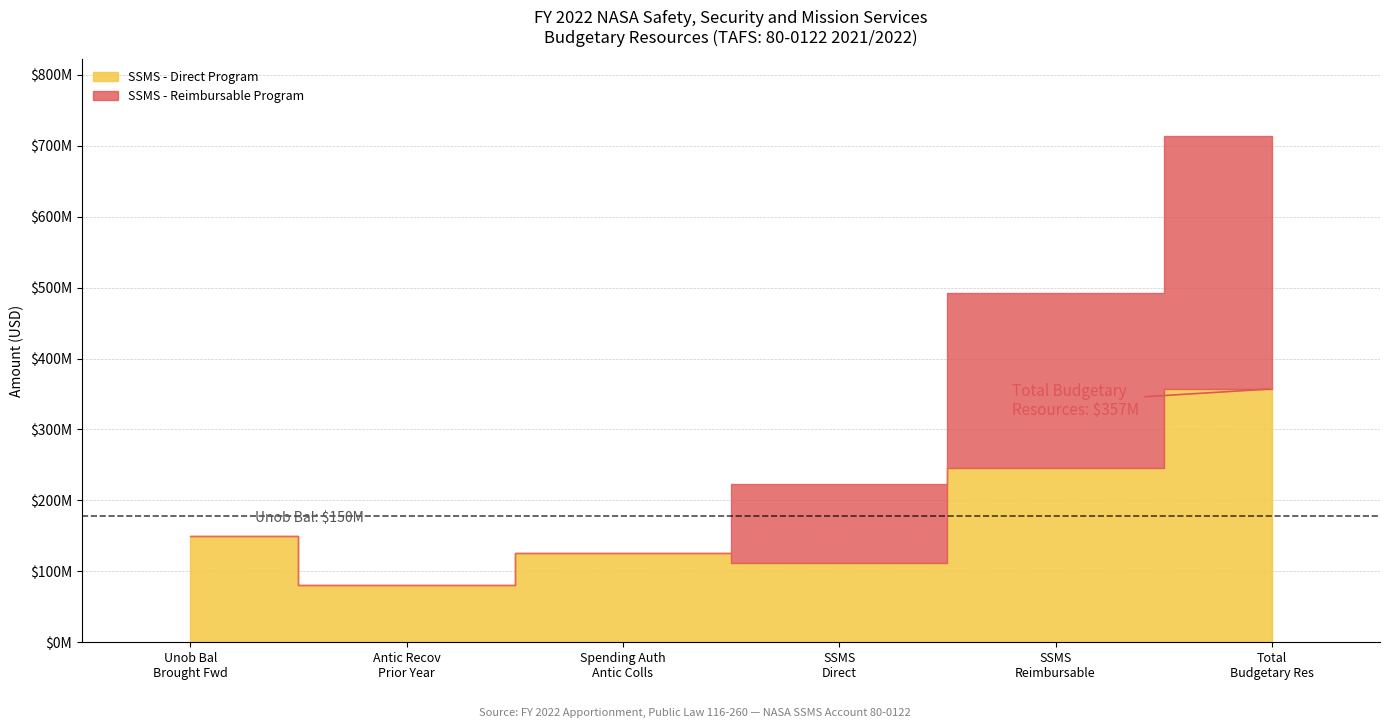

What is the difference between the second highest and second lowest values in the SSMS - Direct Program series?

134738891